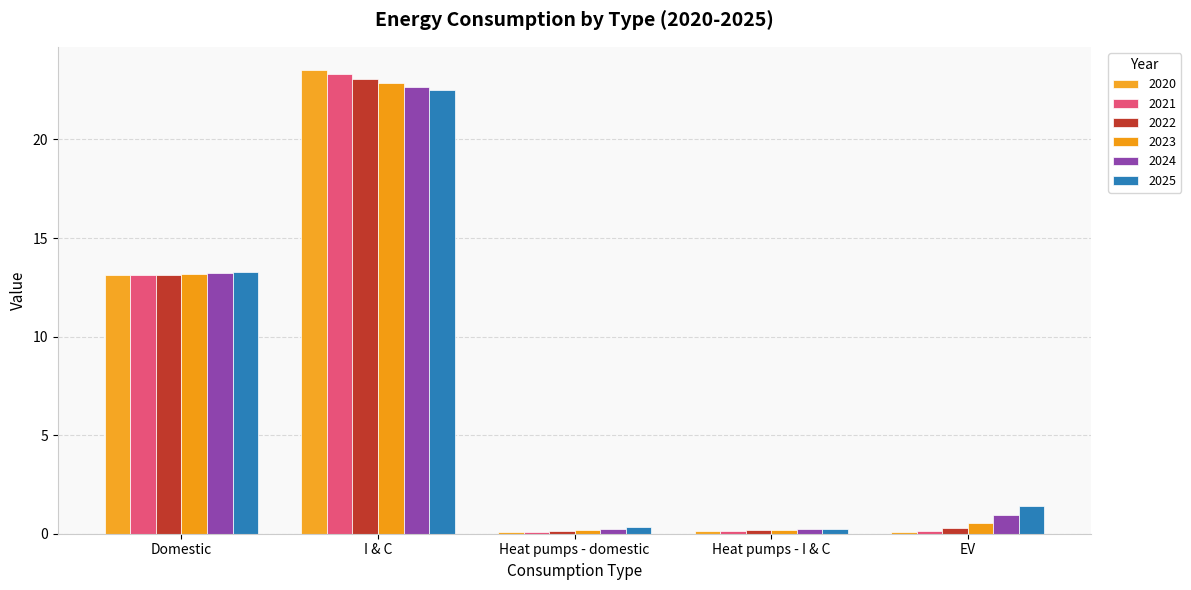

The value of 2020 at I & C is 5.7. True or false?

False